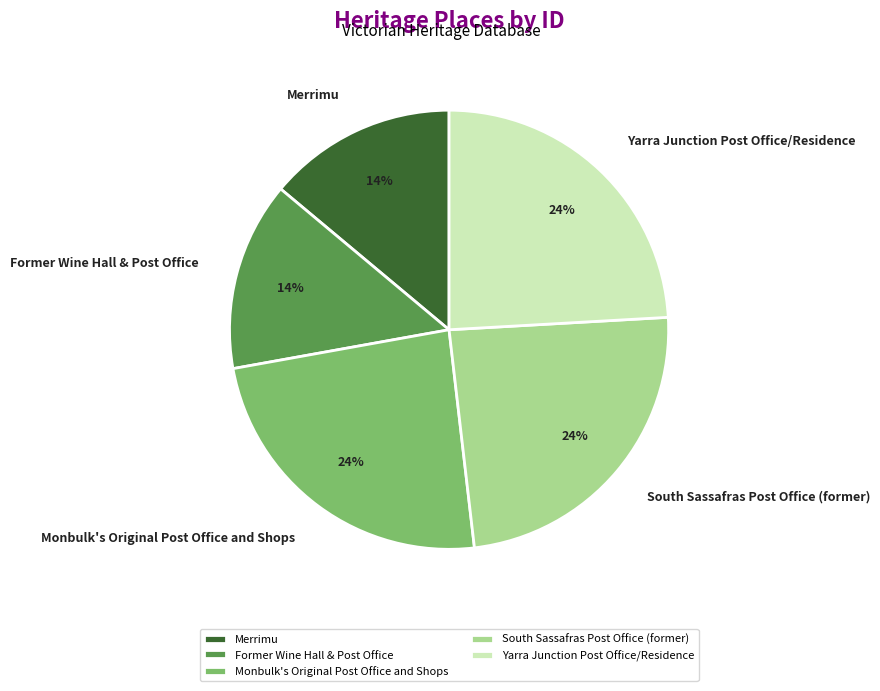

How many segments does this pie chart have?

5